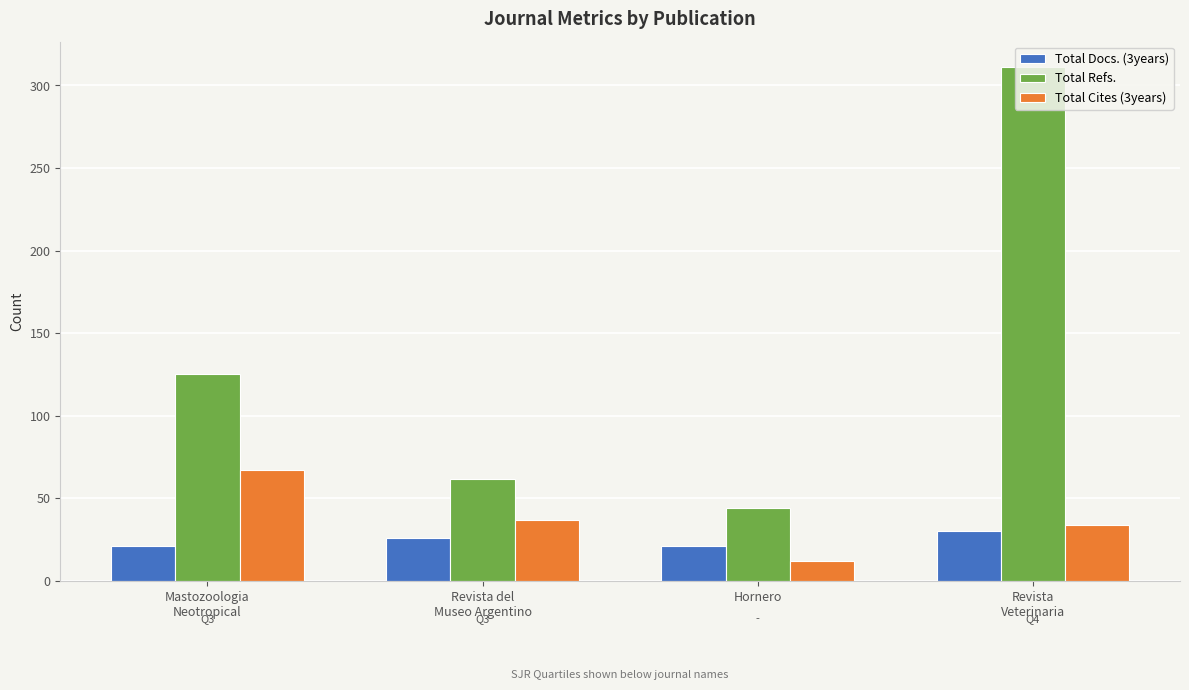

Reading left to right, what are all the values shown in this chart?

Total Docs. (3years): 21	26	21	30
Total Refs.: 125	62	44	311
Total Cites (3years): 67	37	12	34